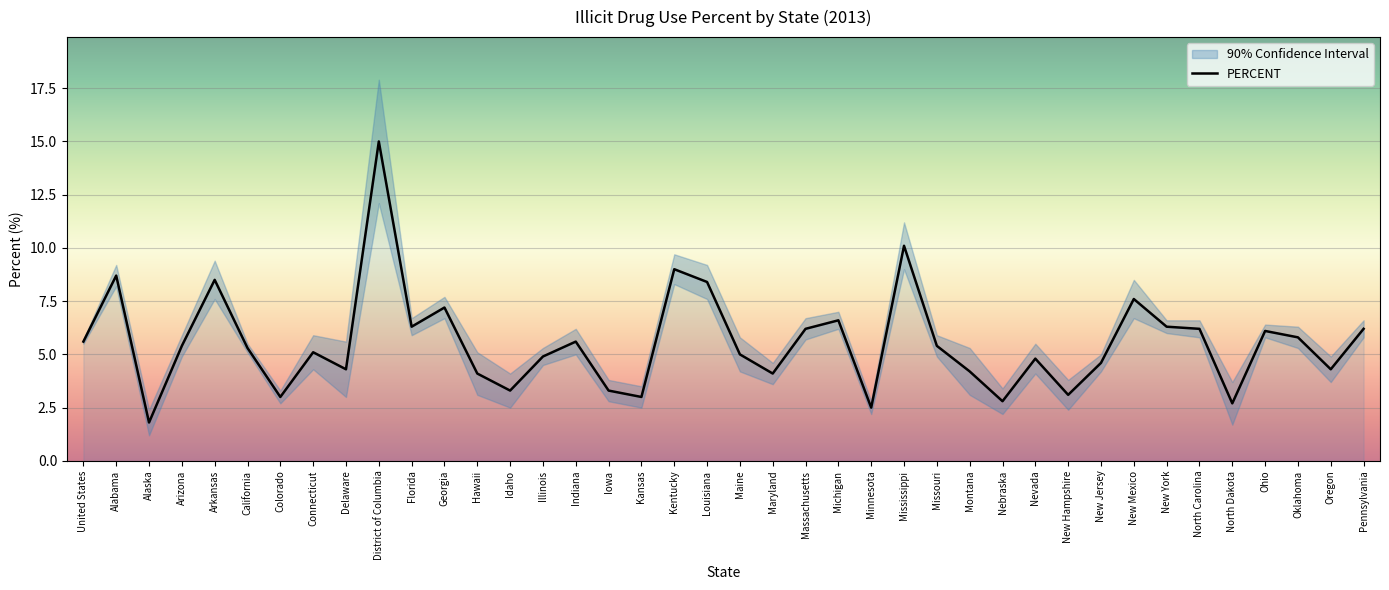

What is the ratio of the value at Arkansas to the value at Colorado?

2.8